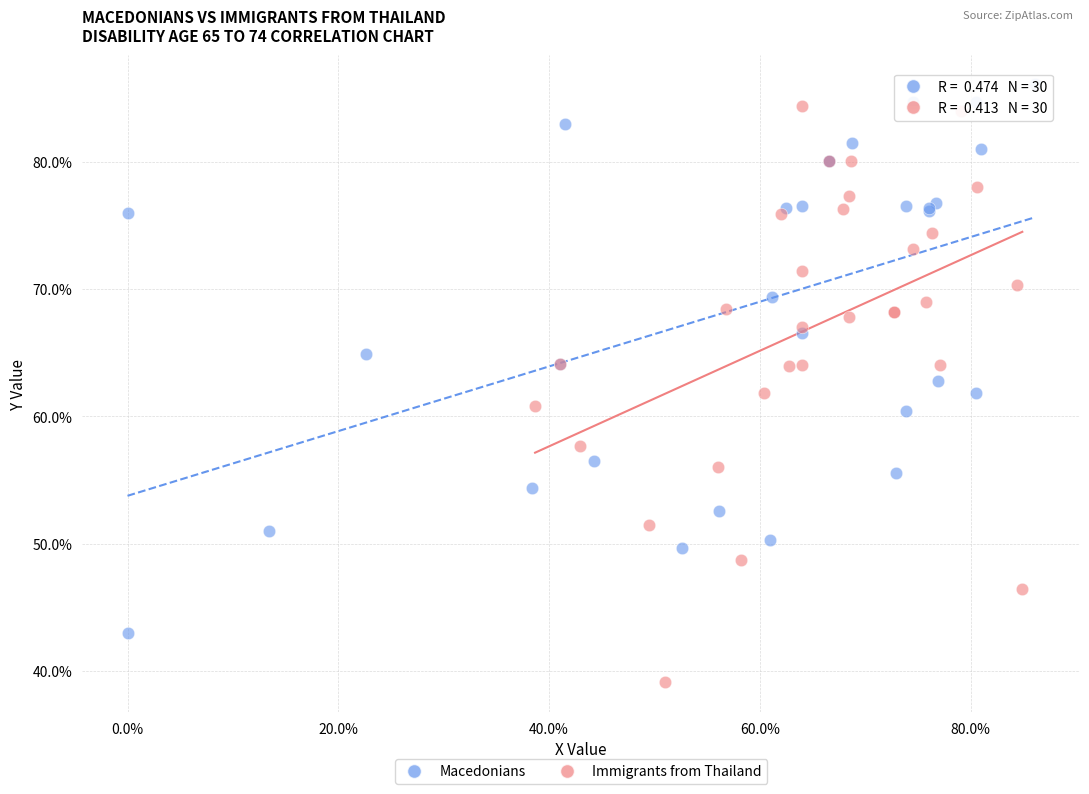

Which series contains the lowest Y value?

Immigrants from Thailand